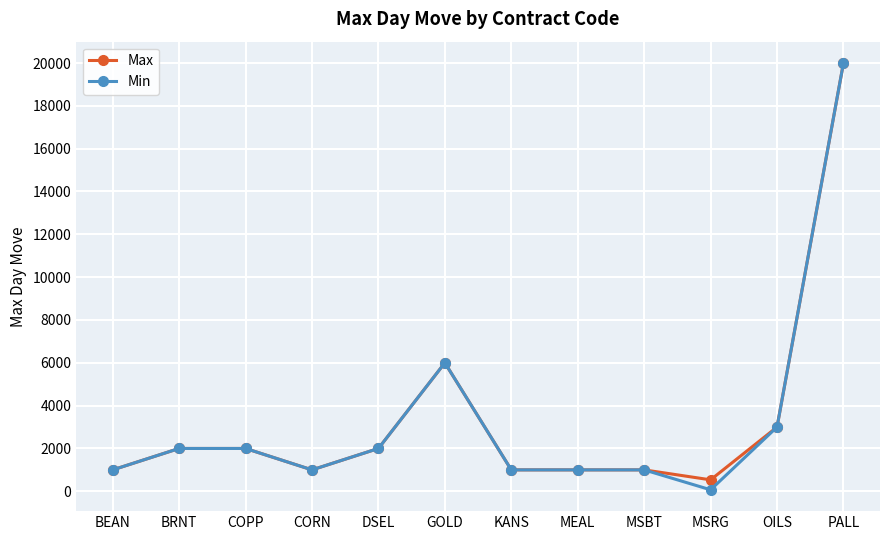

At which category is the sum across all series the highest?

PALL